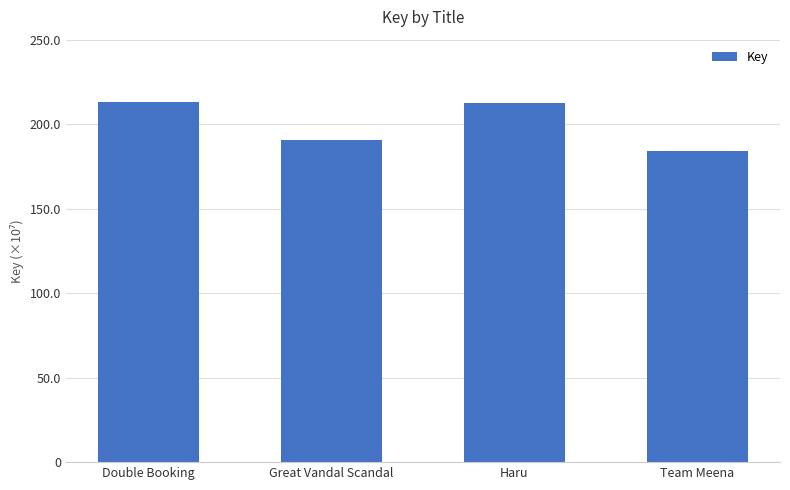

Between Team Meena and Haru, which is larger?

Haru